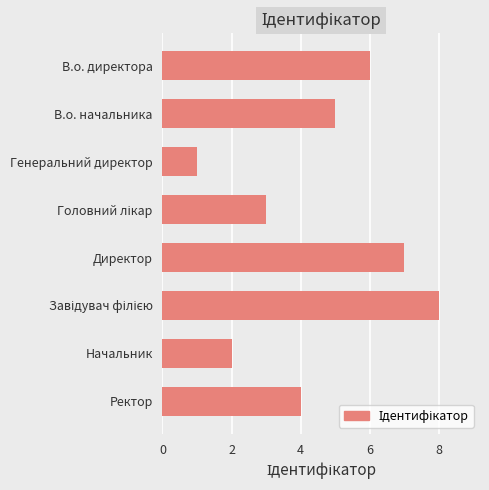

What is the difference between the maximum and minimum values?

7